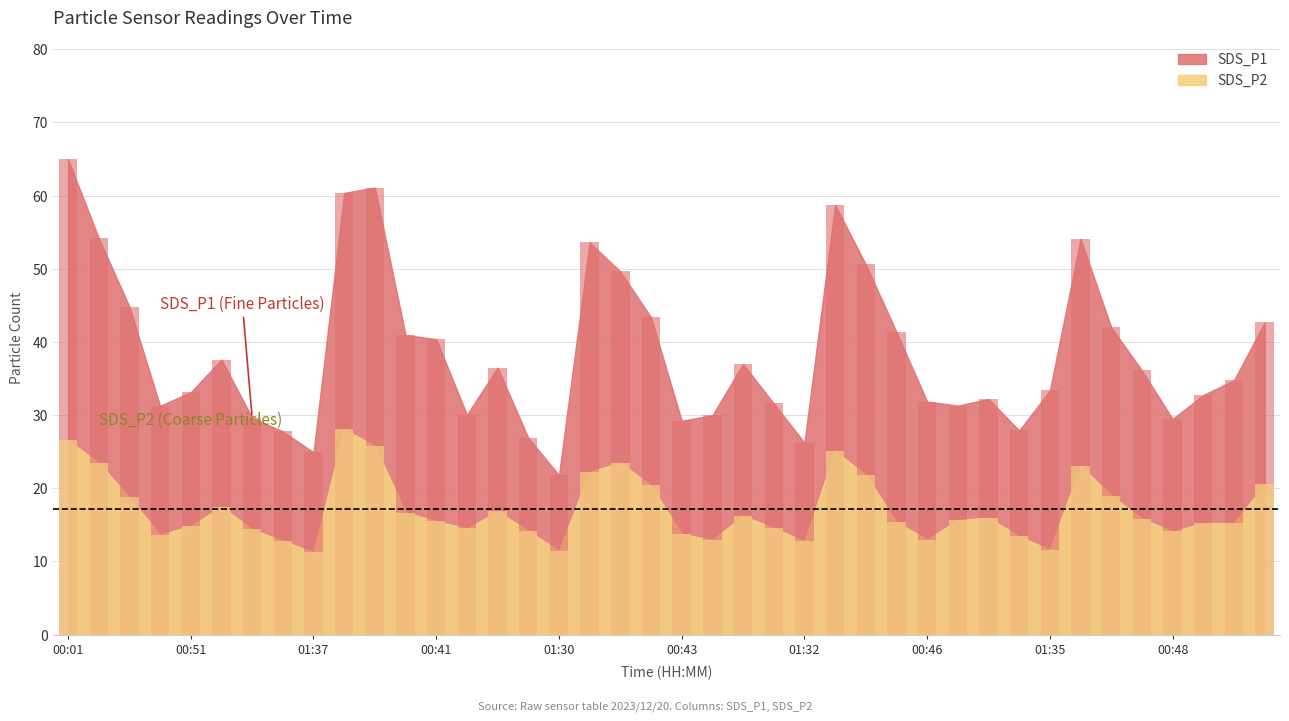

Which series has the widest spread of values?

SDS_P1